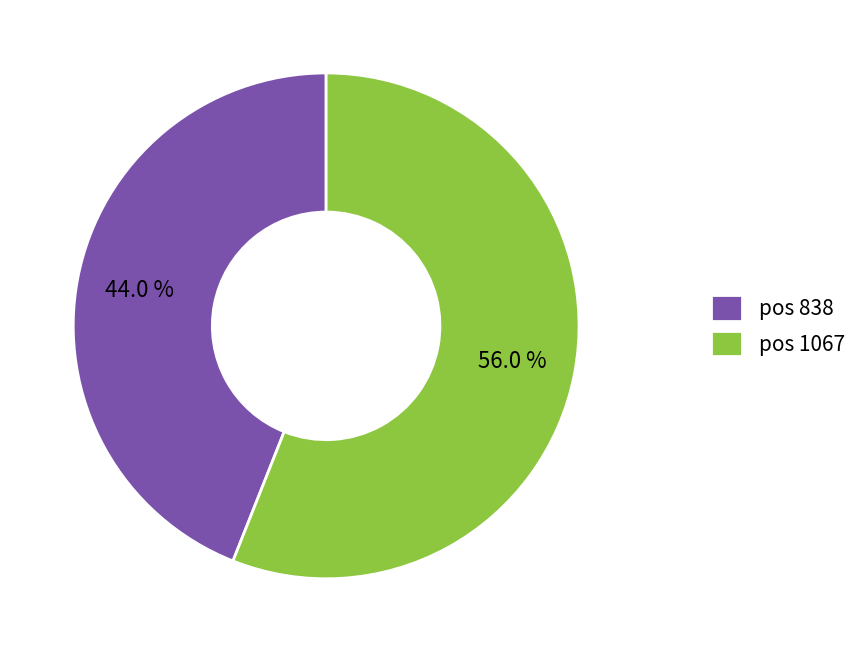

Combined, do pos 1067 and pos 838 account for over 50%?

Yes